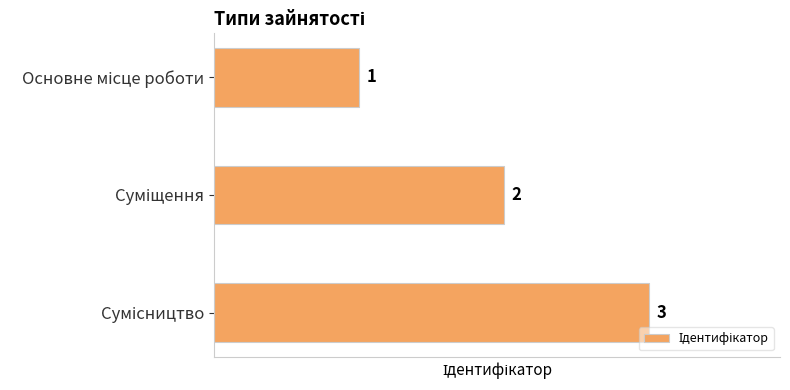

What is the greatest value displayed?

3